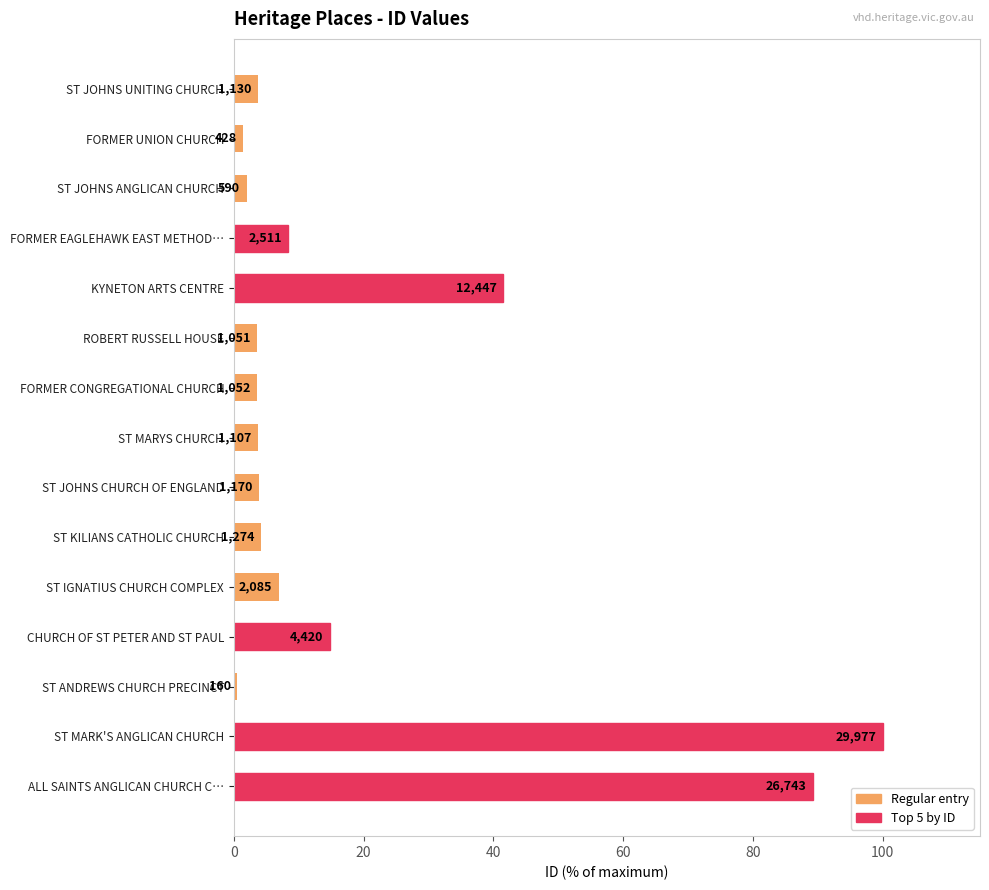

Does the chart contain any negative values?

No